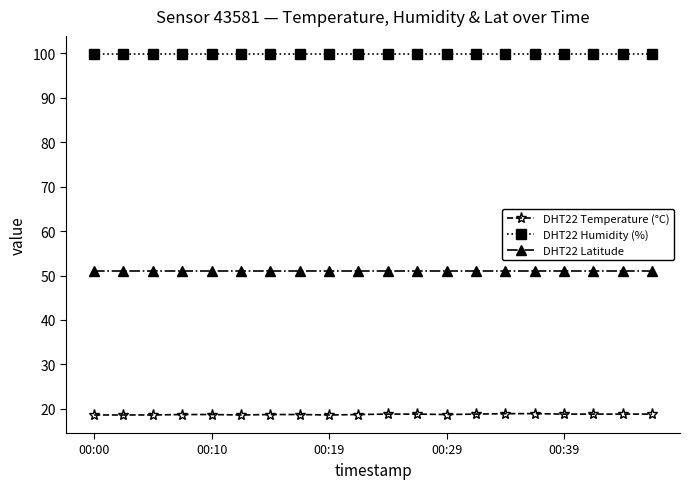

Which series has the largest total across all categories?

DHT22 Humidity (%)